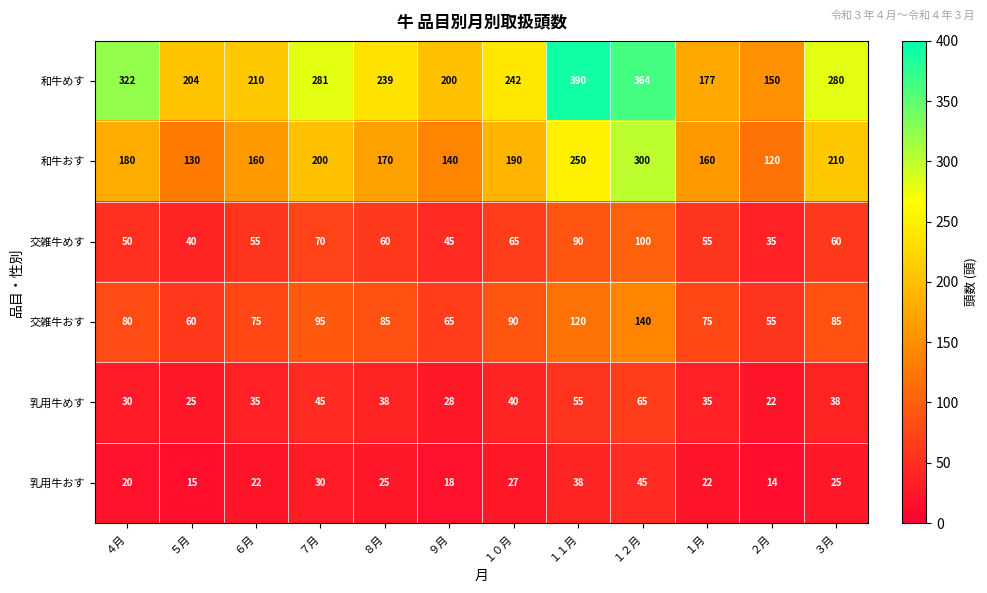

The value of 和牛おす at ７月 is 200. True or false?

True